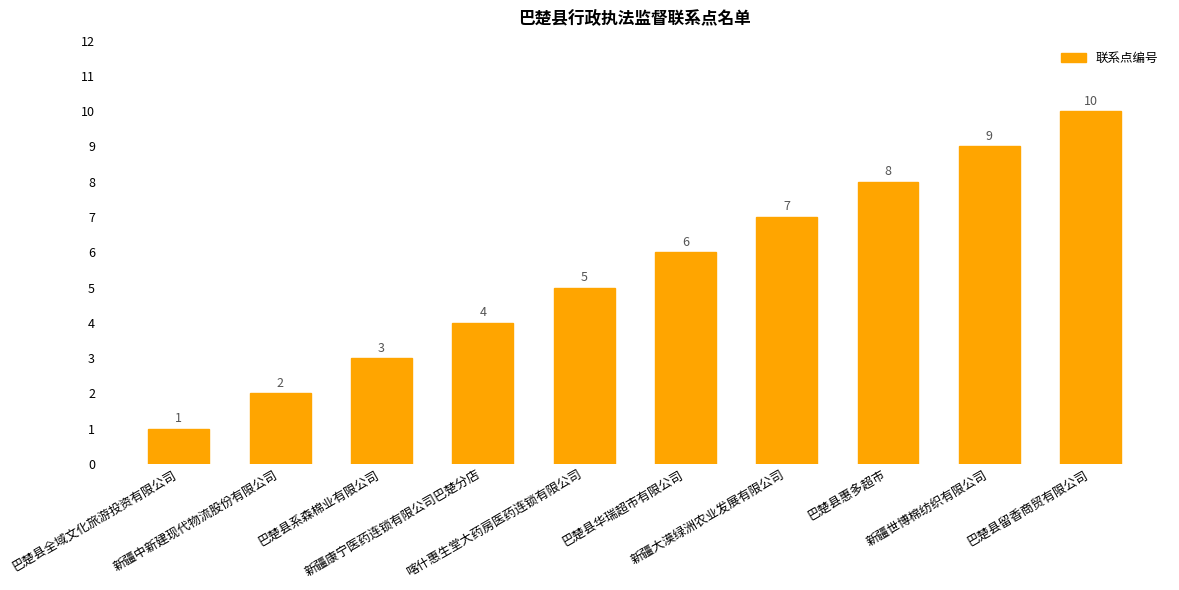

What is the change in value from 巴楚县全域文化旅游投资有限公司 to 巴楚县华瑞超市有限公司?

+5